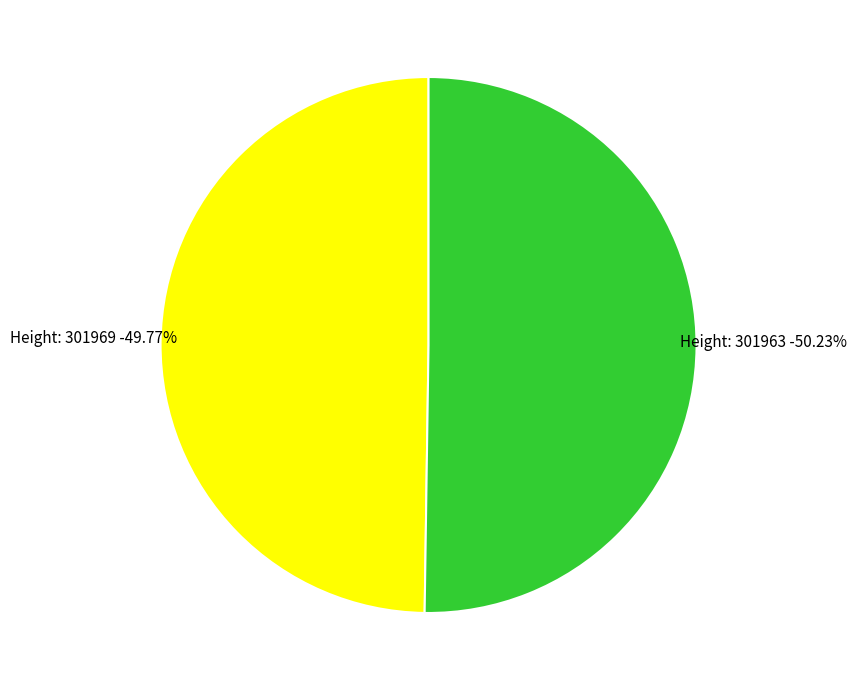

To the nearest percent, what is the average slice percentage?

50%